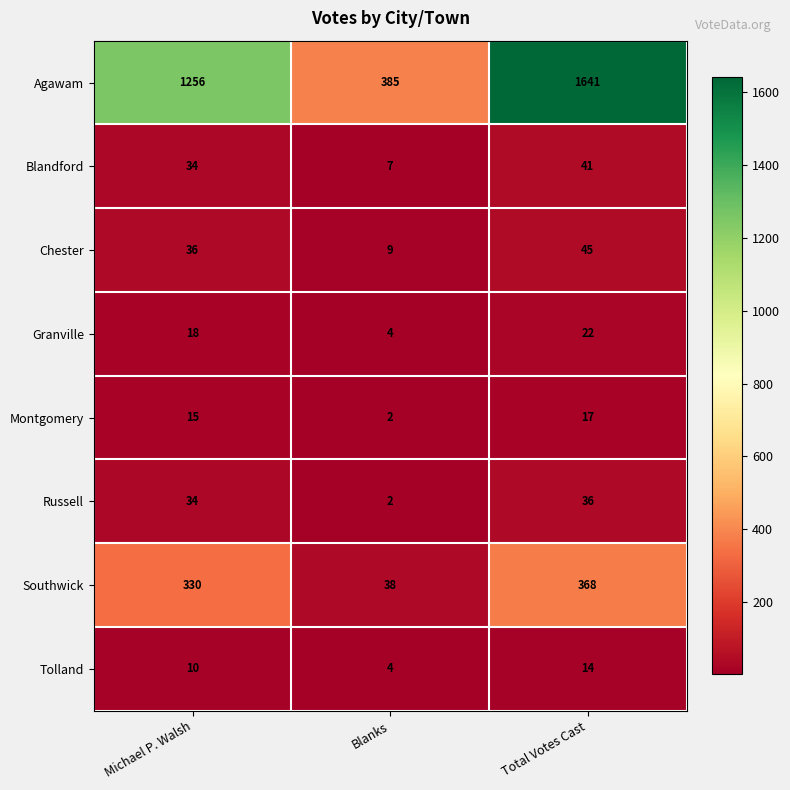

How many categories are shown in the chart?

3